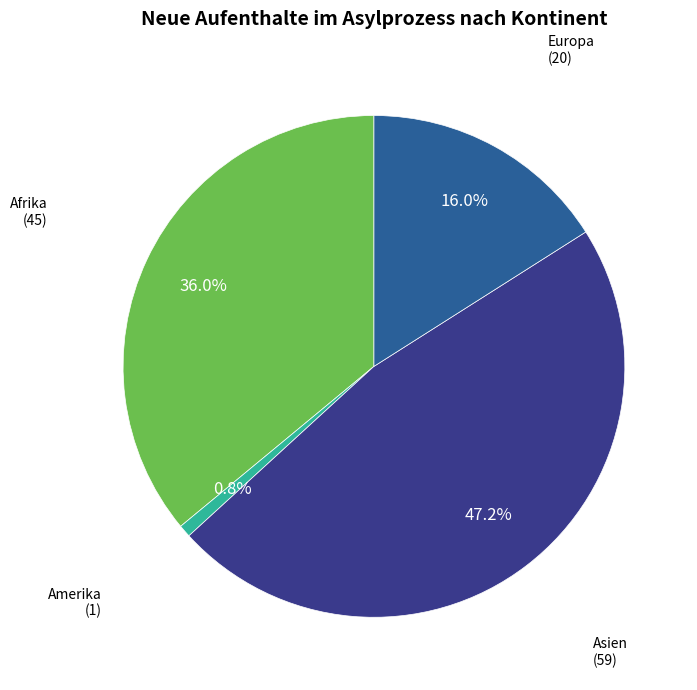

What percentage is the Amerika slice, to the nearest percent?

1%